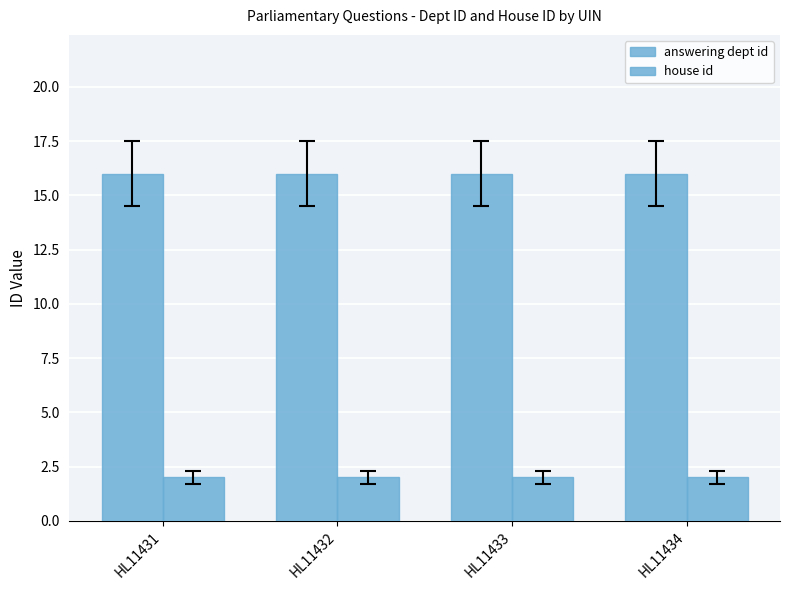

List the series in order of their overall mean, lowest first.

house id, answering dept id